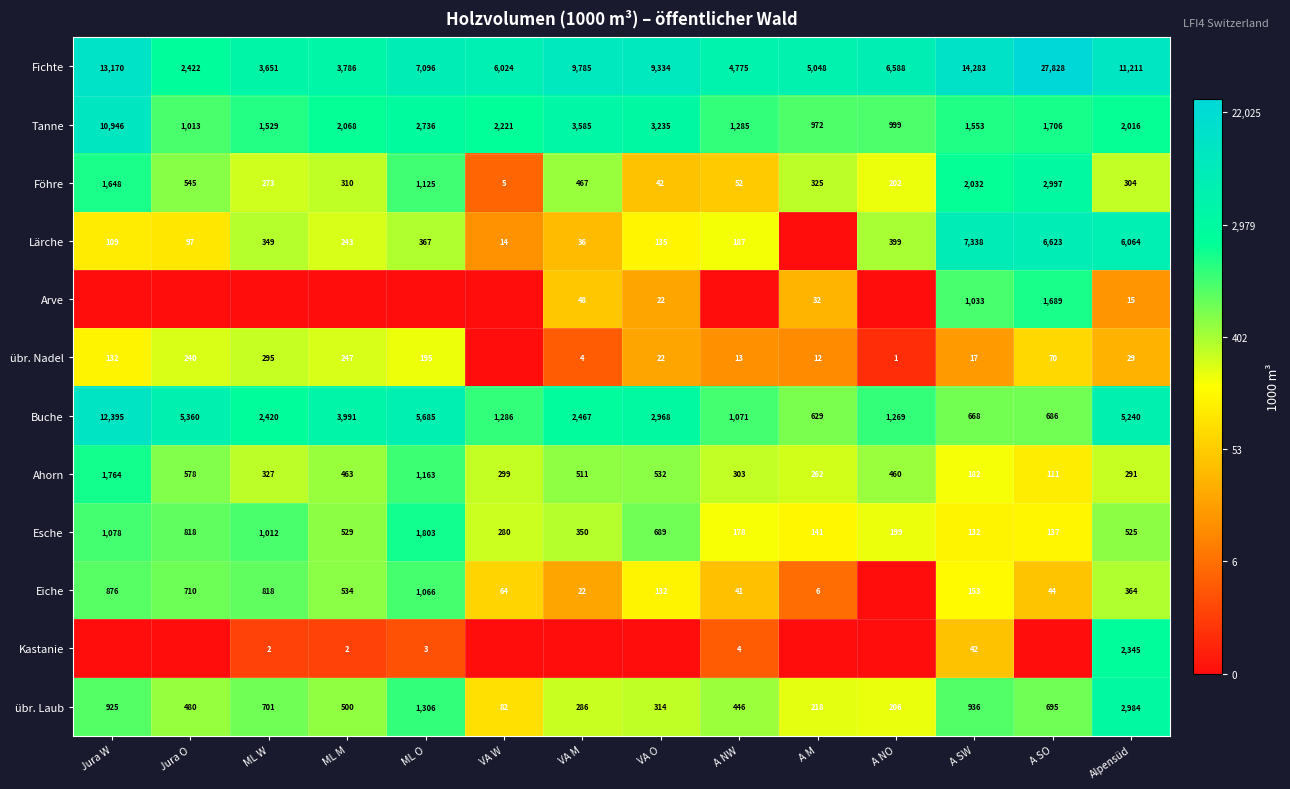

What is the difference between the highest and lowest values at A SW?

14266